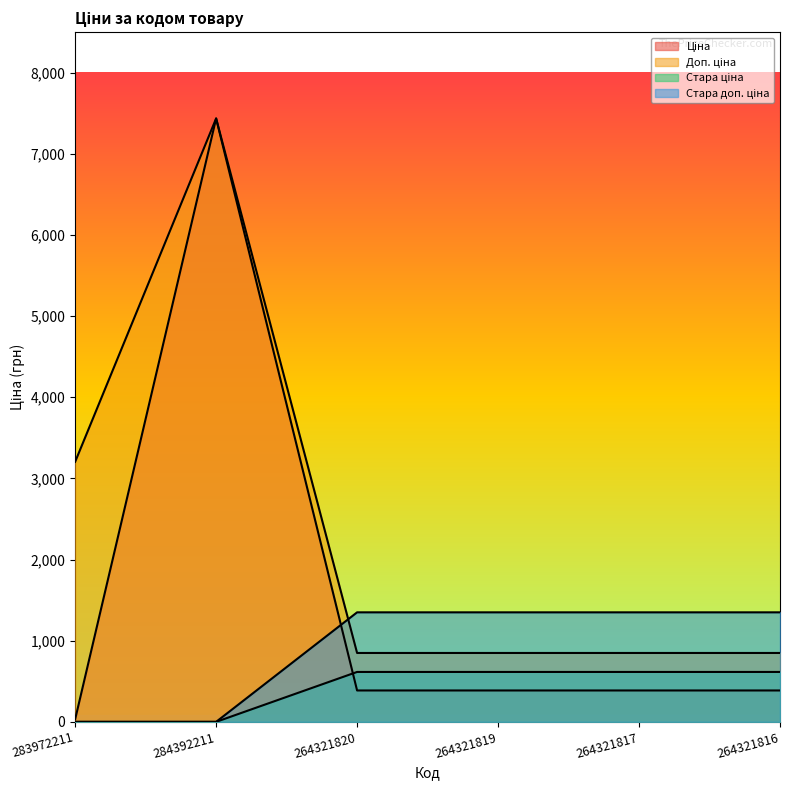

How many values in the Стара доп. ціна series are below 1349?

2